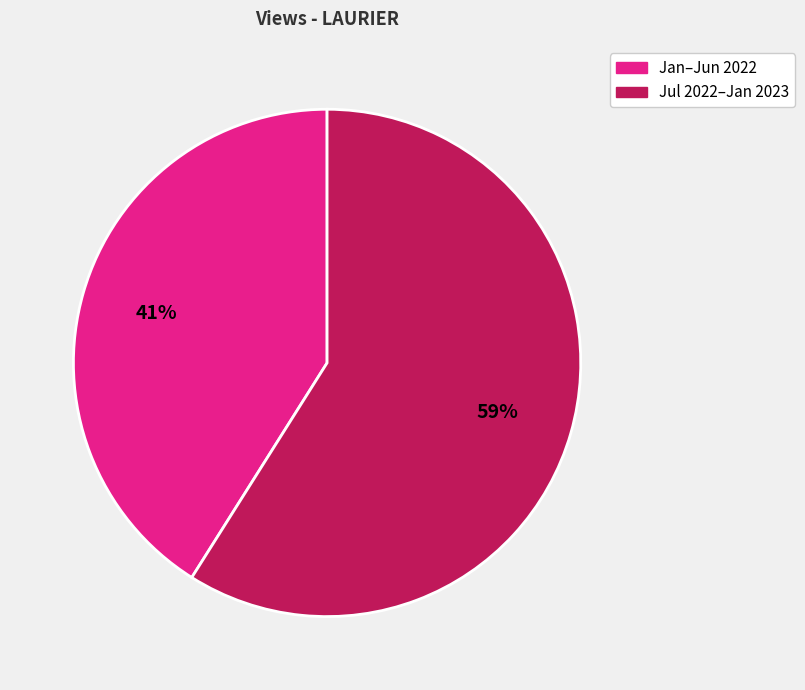

To the nearest percent, what is the average slice percentage?

50%